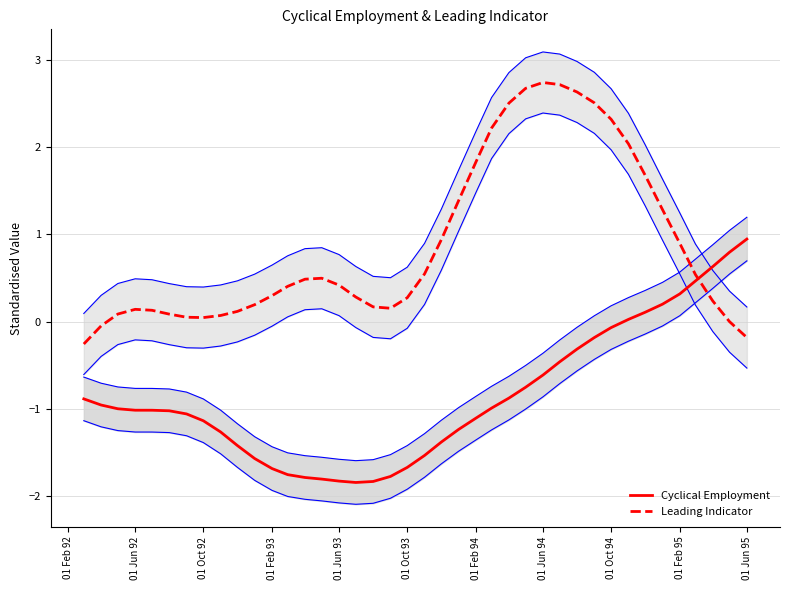

True or false: Leading Indicator has more than 0 interior local peaks.

True